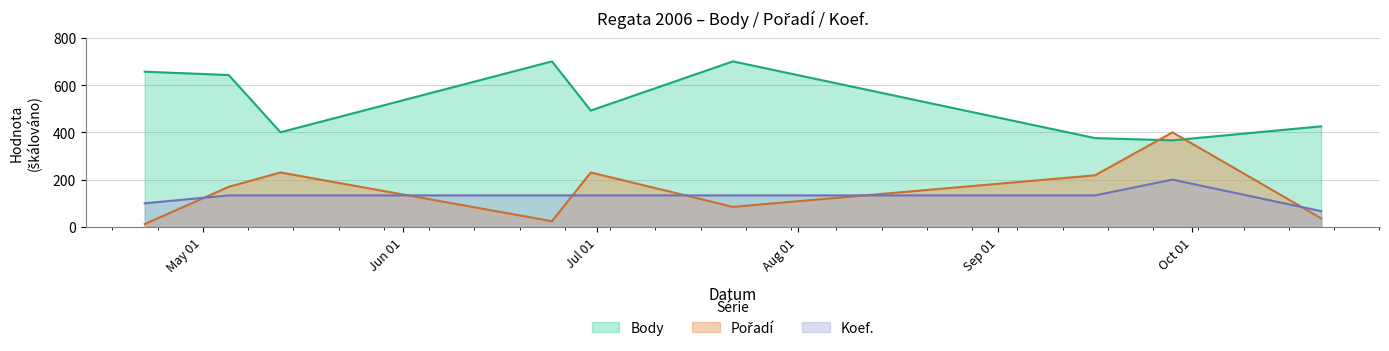

How many lines are shown in the chart?

3